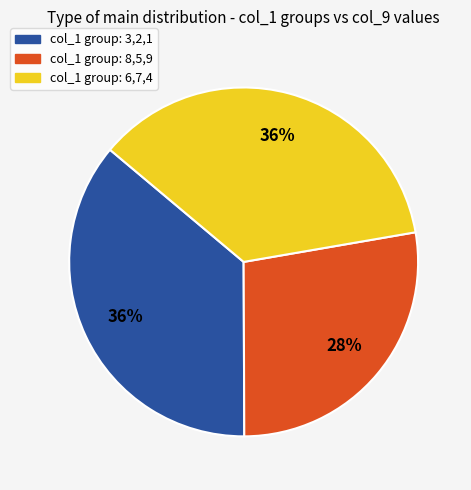

To the nearest percent, what is the average slice percentage?

33%